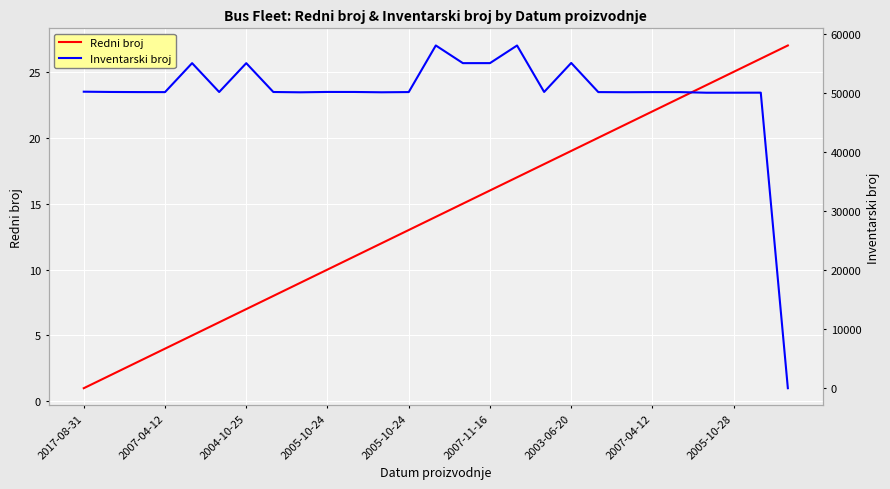

How many data points in Redni broj are less than 14?

13